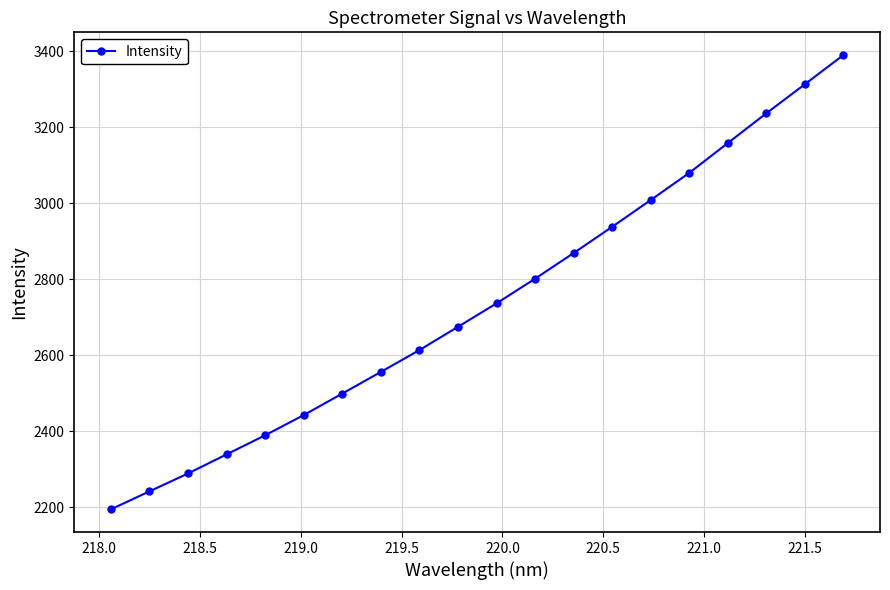

True or false: there are more than 0 points higher than both neighbors.

False